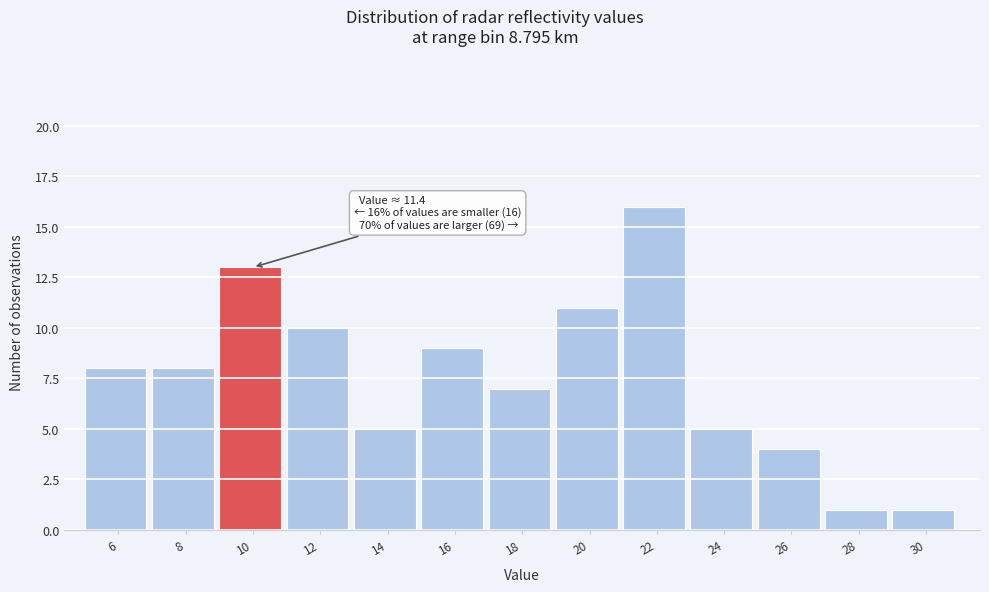

Reading left to right, transcribe all the data shown in this chart.

6=8	8=8	10=13	12=10	14=5	16=9	18=7	20=11	22=16	24=5	26=4	28=1	30=1